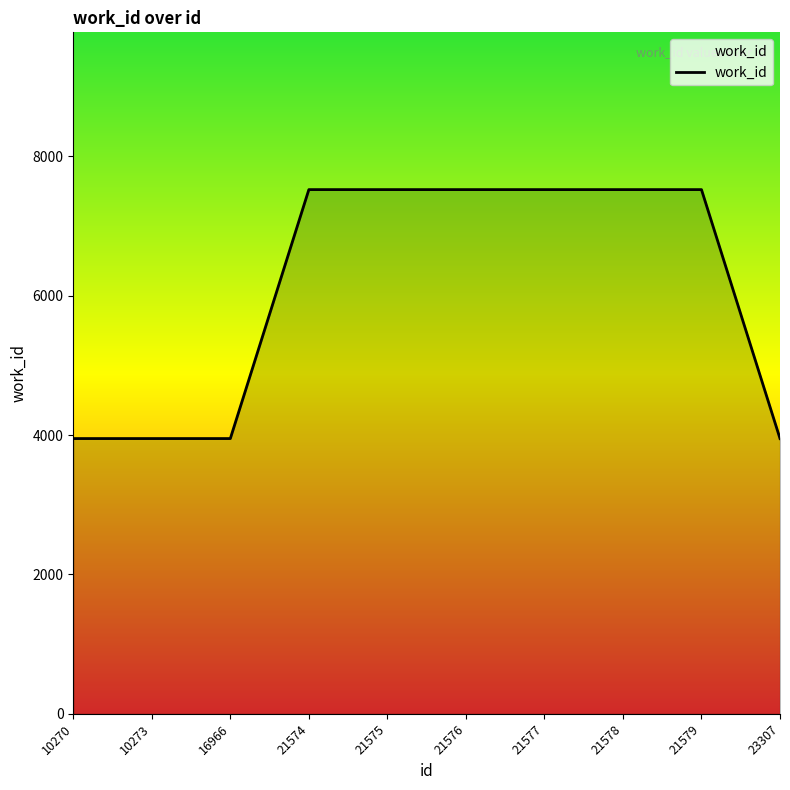

Approximately how many times larger is the value at 10270 compared to 21579?

0.5